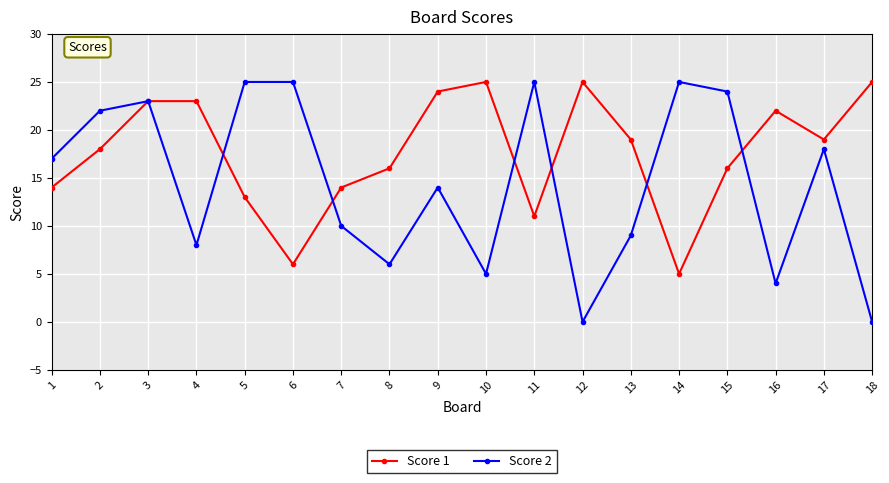

What are all the series names shown in the legend?

Score 1, Score 2